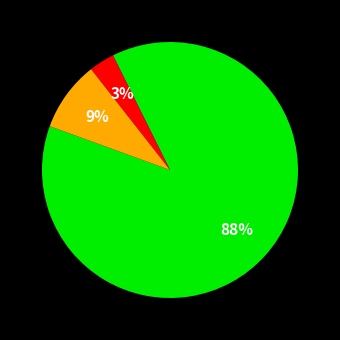

To the nearest percent, what is the difference between the largest and smallest slice percentages?

85%